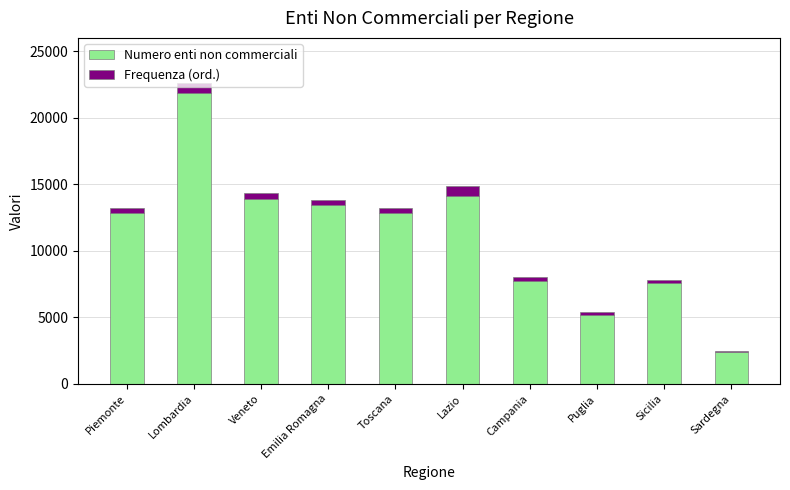

What is the total value across all series at Lazio?

14852